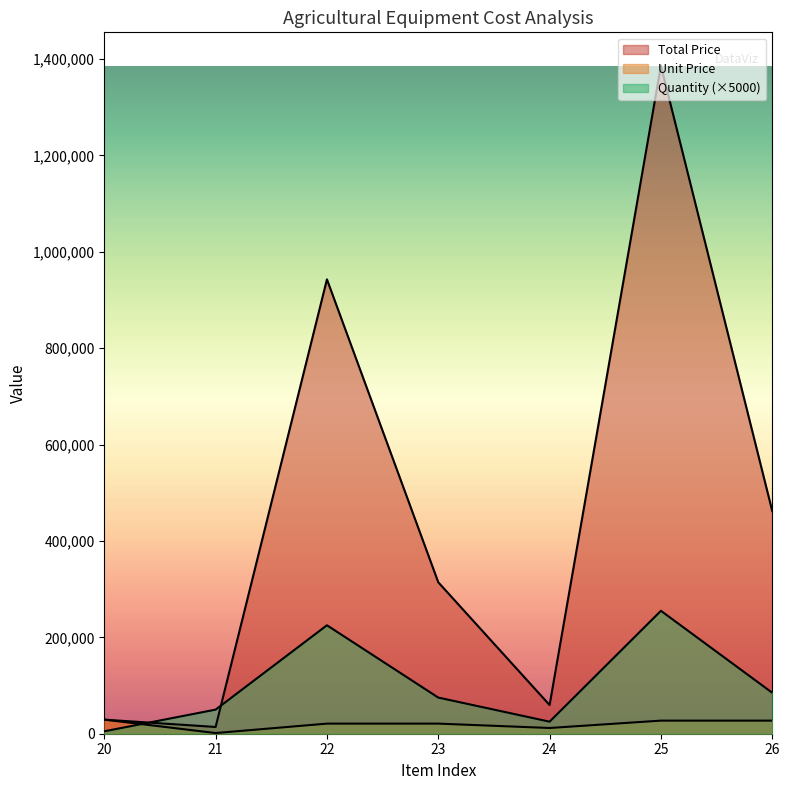

At which label does Unit Price first exceed 20947?

20